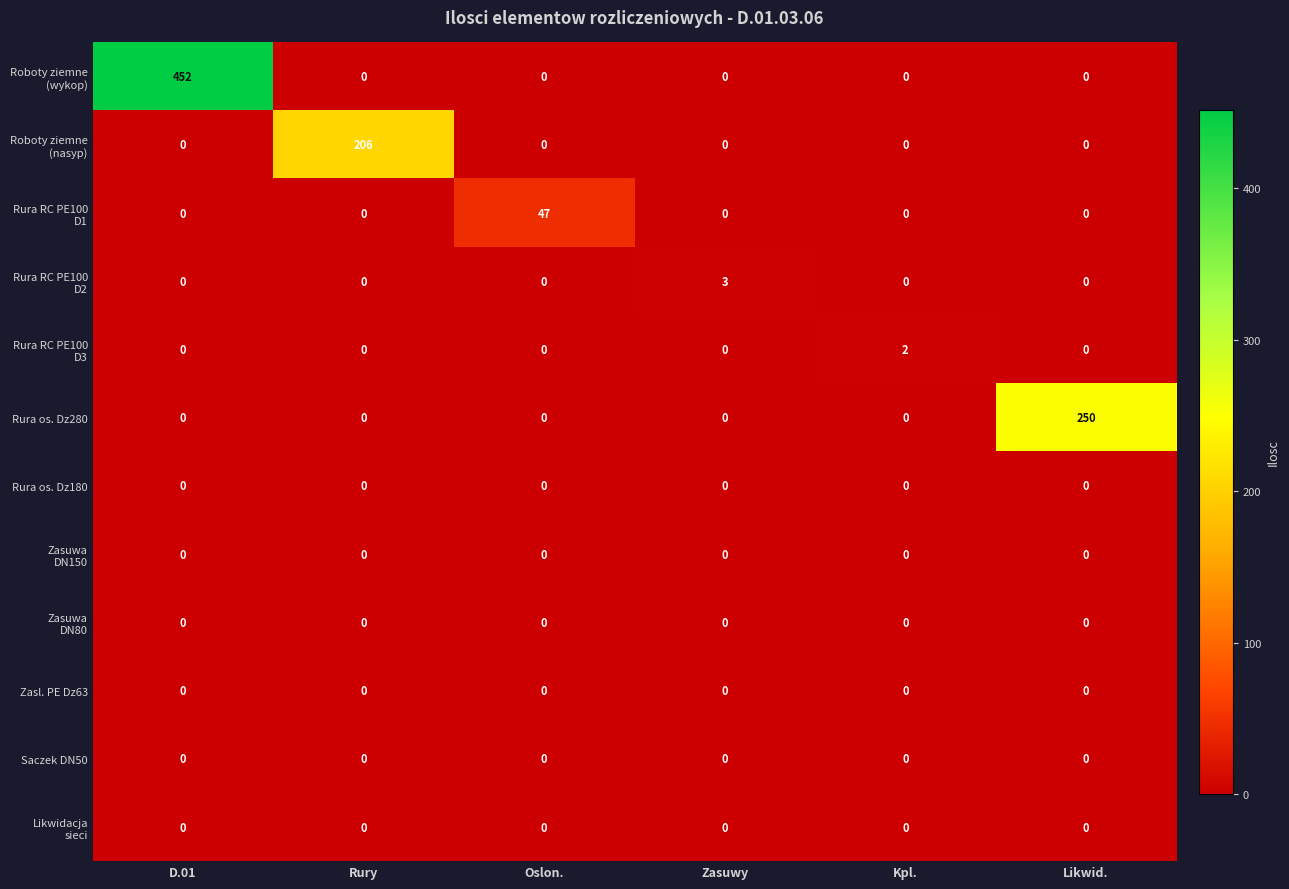

What is the difference between the highest and lowest values at Rury?

206